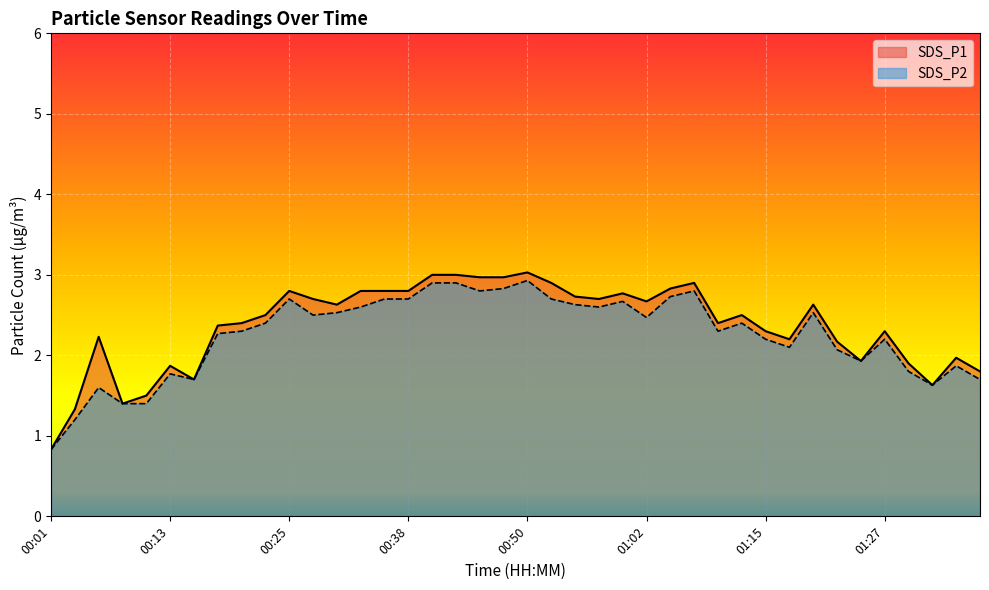

Reading left to right, extract all data points from this chart.

SDS_P1: 0.8	1.3	2.2	1.4	1.5	1.9	1.7	2.4	2.4	2.5	2.8	2.7	2.6	2.8	2.8	2.8	3.0	3.0	3.0	3.0	3.0	2.9	2.7	2.7	2.8	2.7	2.8	2.9	2.4	2.5	2.3	2.2	2.6	2.2	1.9	2.3	1.9	1.6	2.0	1.8
SDS_P2: 0.8	1.2	1.6	1.4	1.4	1.8	1.7	2.3	2.3	2.4	2.7	2.5	2.5	2.6	2.7	2.7	2.9	2.9	2.8	2.8	2.9	2.7	2.6	2.6	2.7	2.5	2.7	2.8	2.3	2.4	2.2	2.1	2.5	2.1	1.9	2.2	1.8	1.6	1.9	1.7